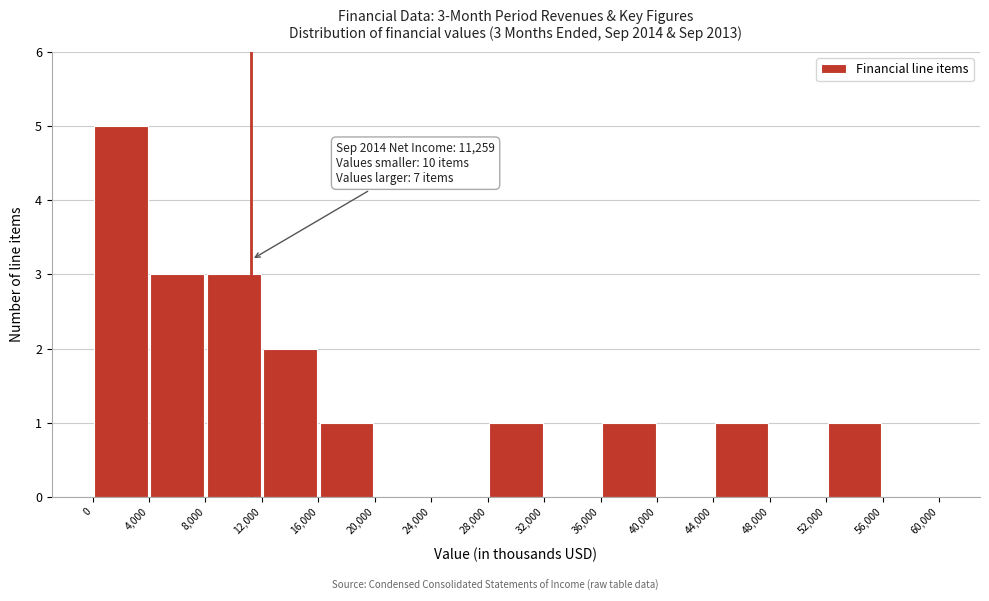

Over which range of the x-axis is the bar tallest?

0 to 4,000